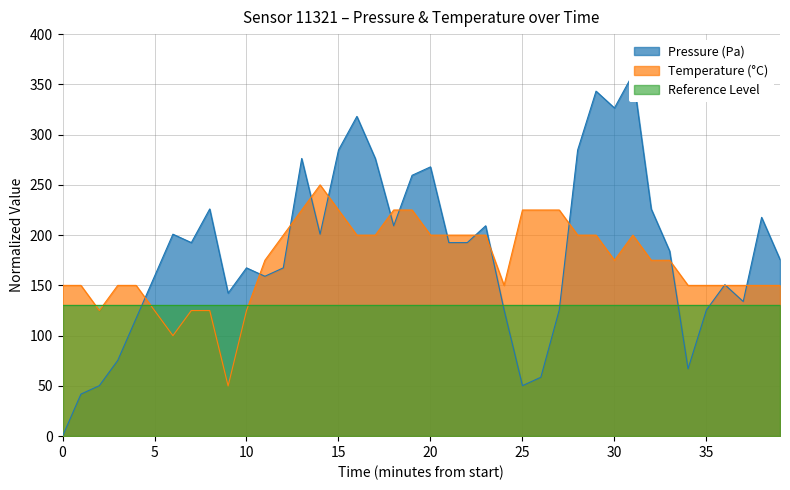

True or false: Temperature (°C) has a value of 125.0 at 10.

True